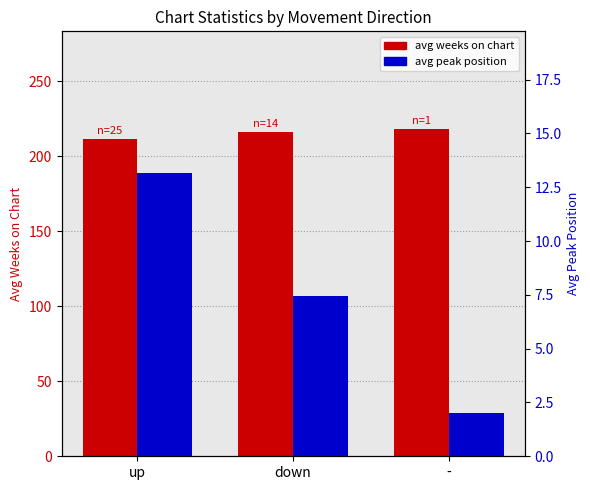

At which category does the chart reach its peak across all series?

-